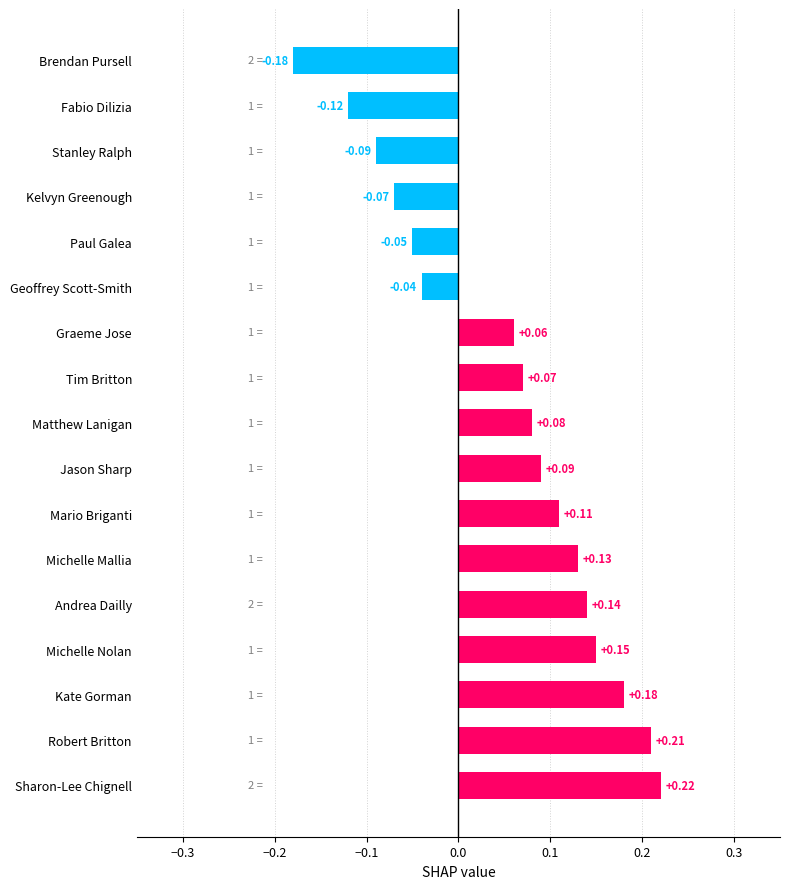

Count the number of categories in the chart.

17